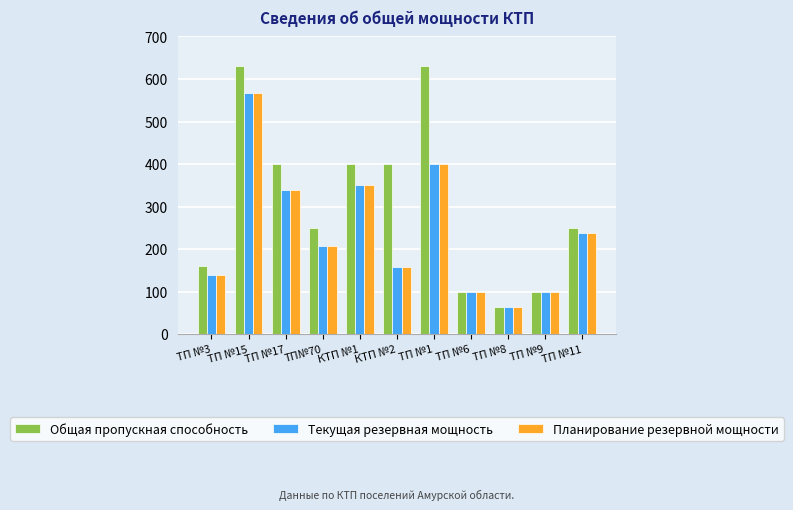

What is the maximum value shown in the chart?

630.0